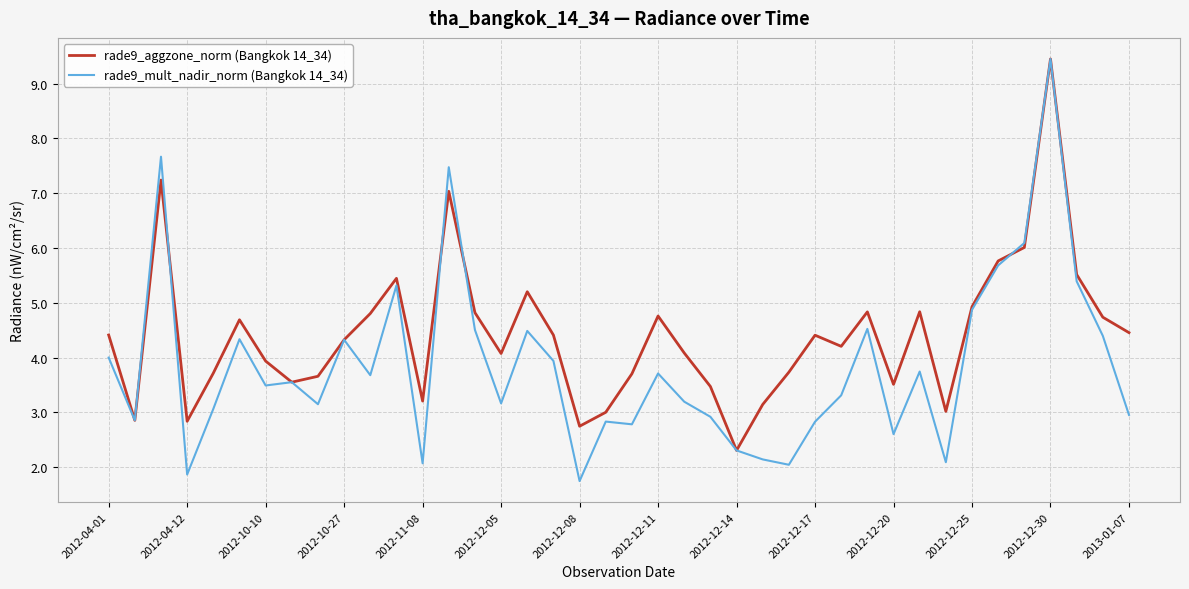

Which series has the largest range (max minus min)?

rade9_mult_nadir_norm (Bangkok 14_34)